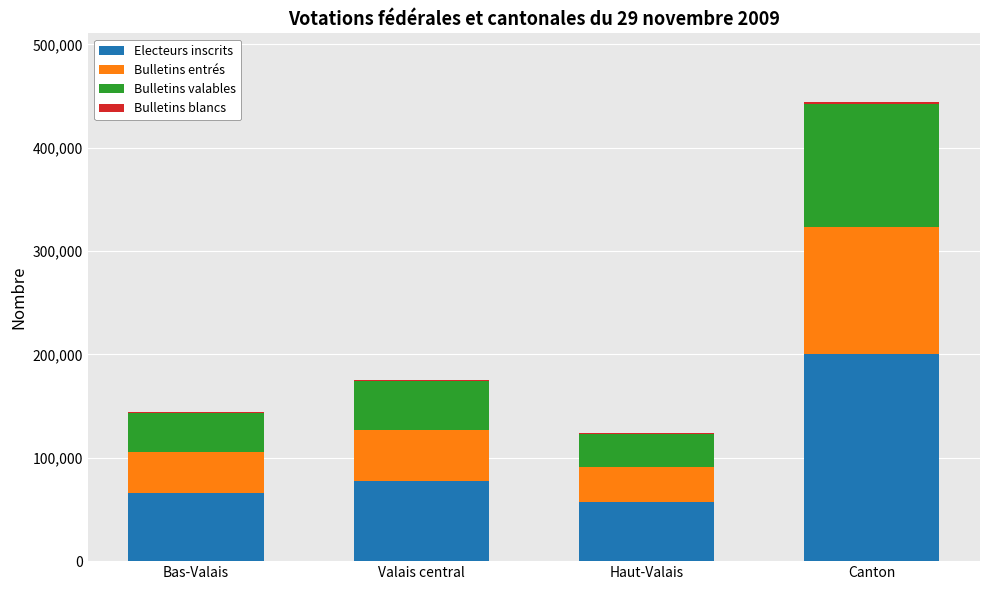

True or false: Electeurs inscrits has a value of 57220 at Haut-Valais.

True